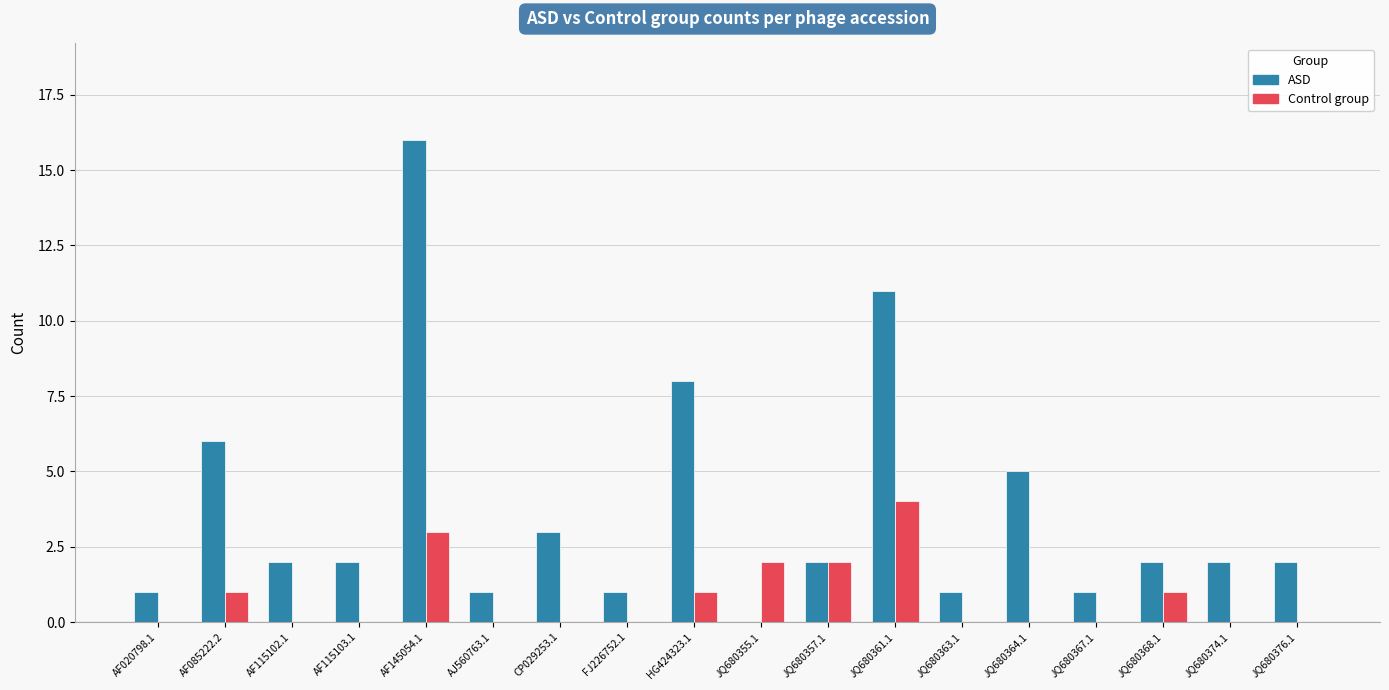

The value of ASD at JQ680357.1 is 1. True or false?

False